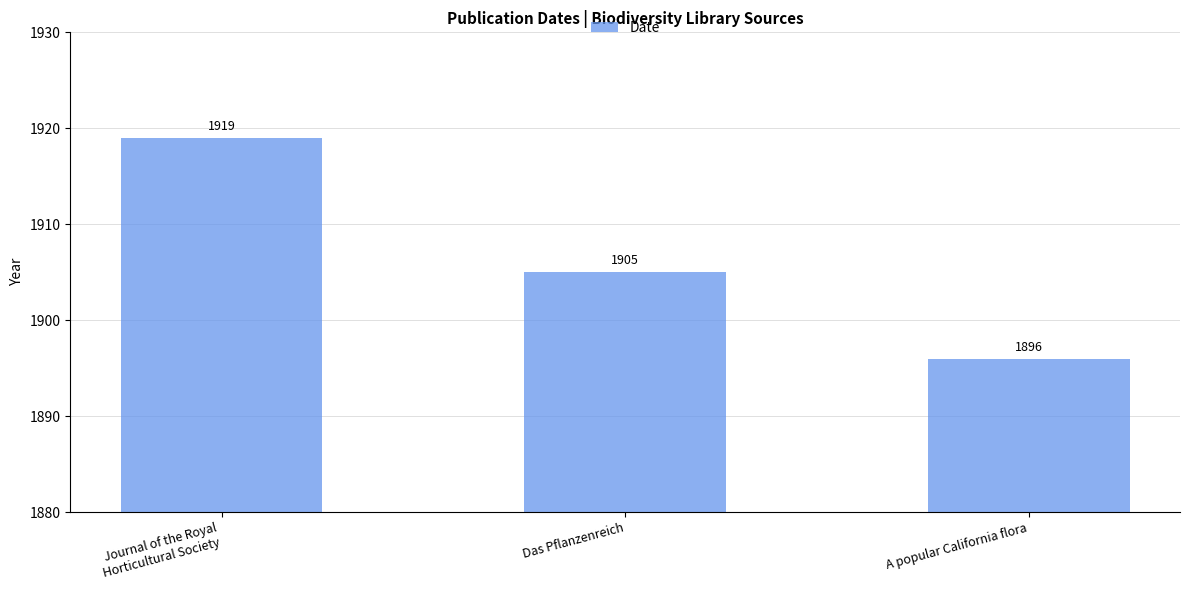

Rank the categories by value from highest to lowest.

Journal of the Royal
Horticultural Society, Das Pflanzenreich, A popular California flora